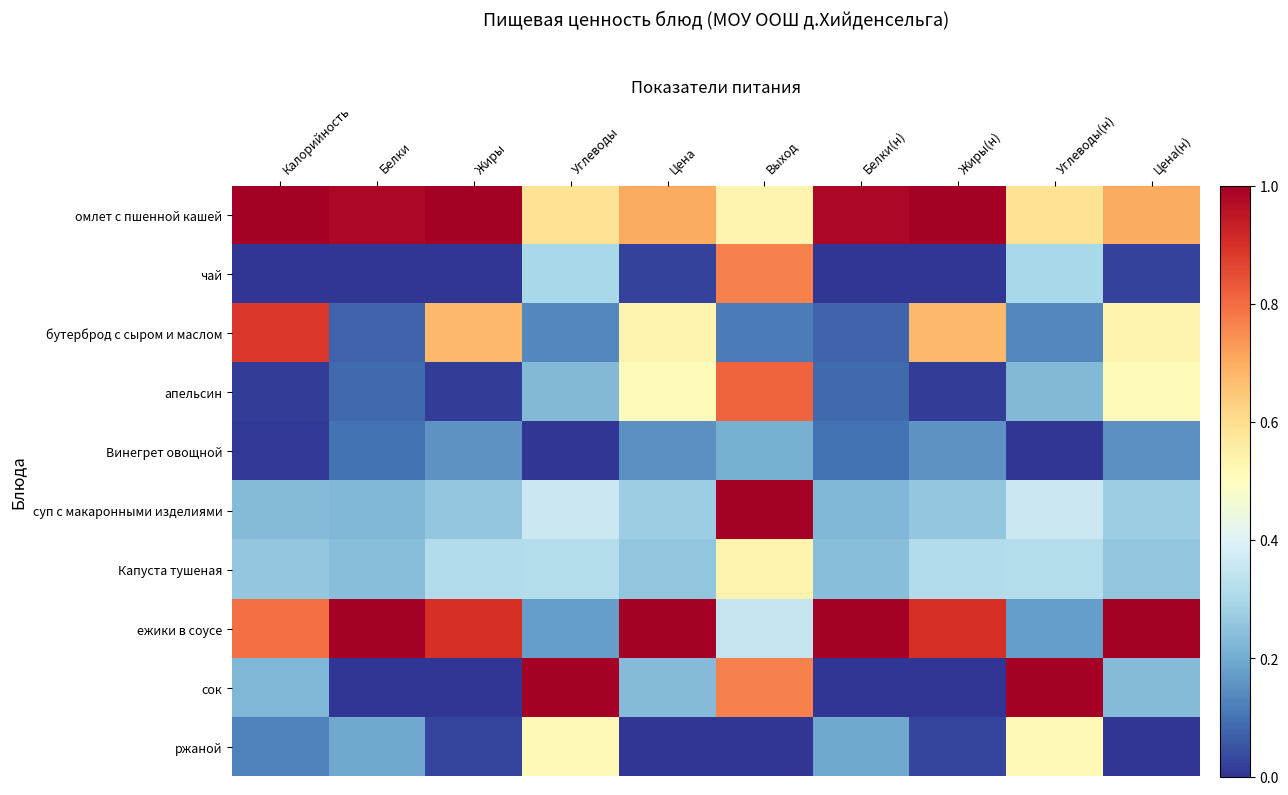

Which label corresponds to the smallest value in the chart?

Калорийность